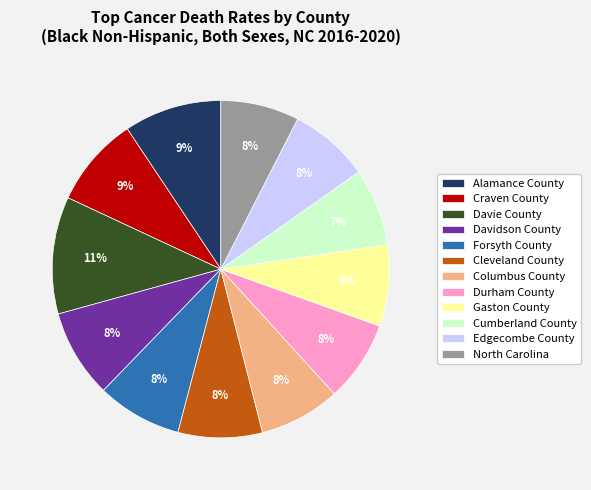

To the nearest percent, what percentage of the pie is Gaston County?

8%